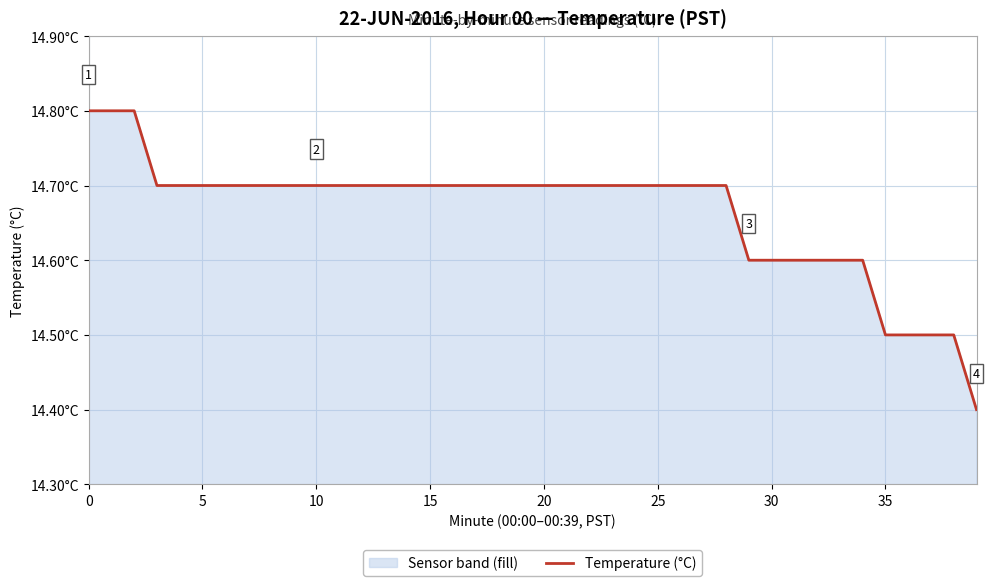

What is the greatest value displayed?

14.8